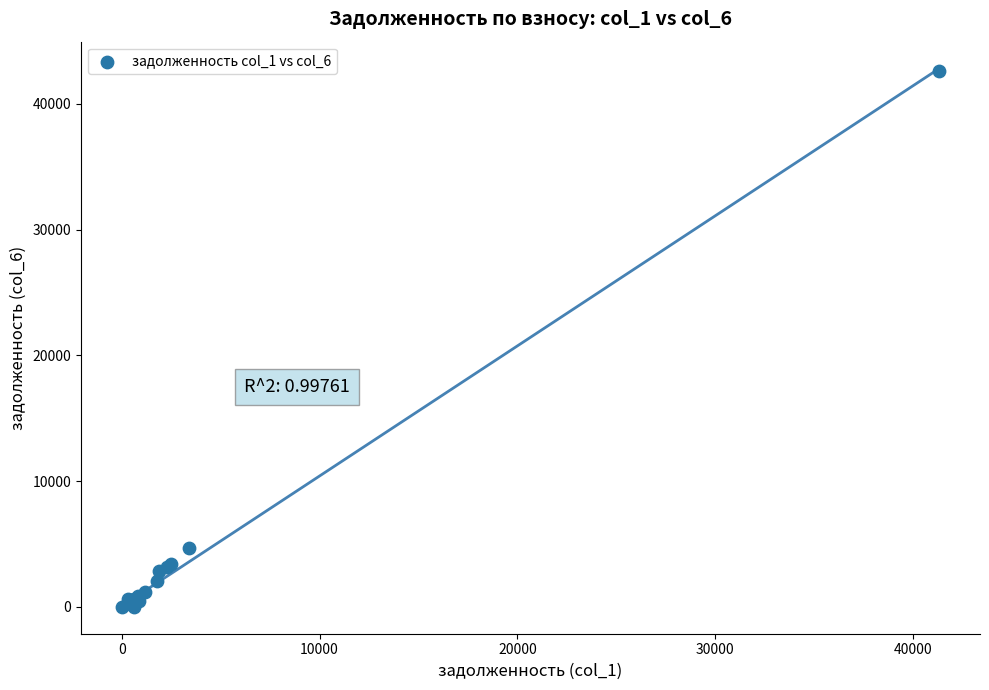

What Y value in the scatter plot is closest to 21316?

4637.3